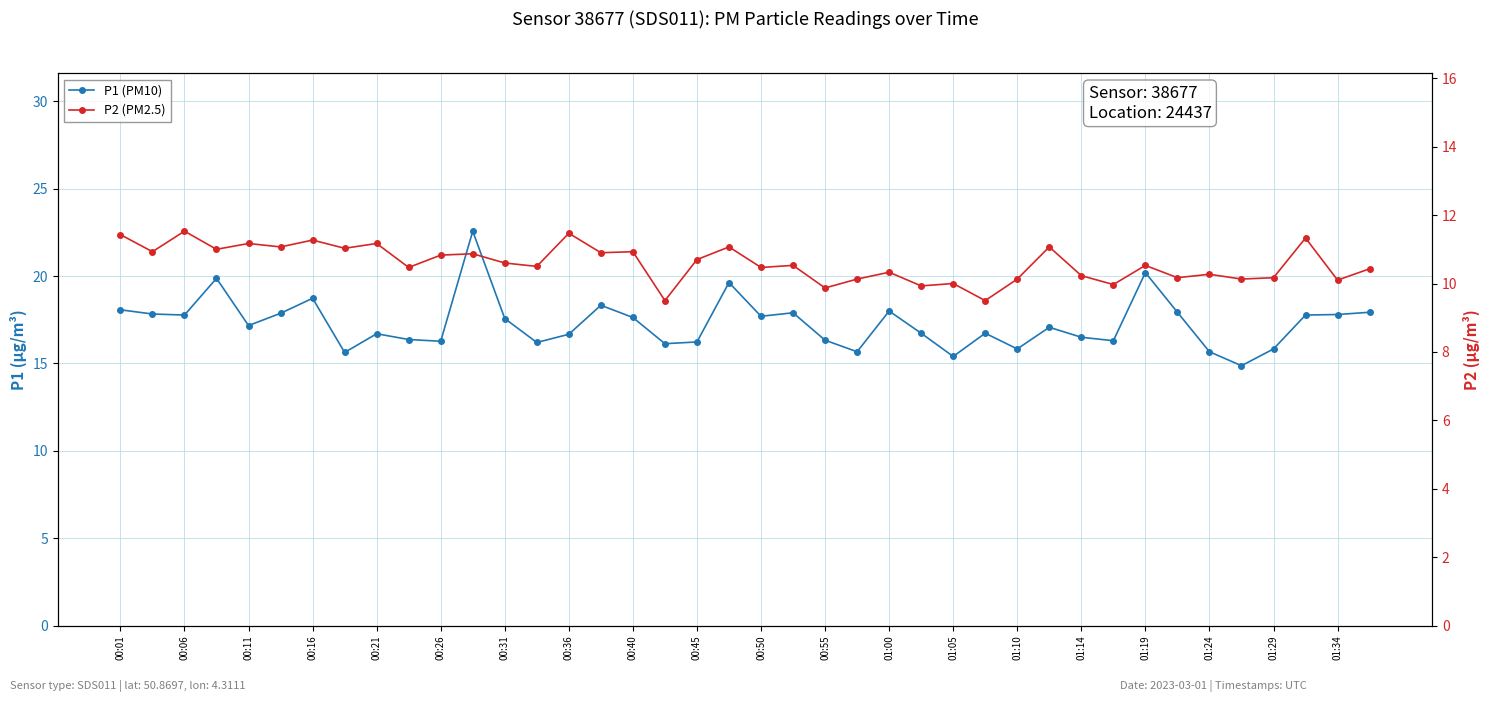

Which series has the largest range (max minus min)?

P1 (PM10)